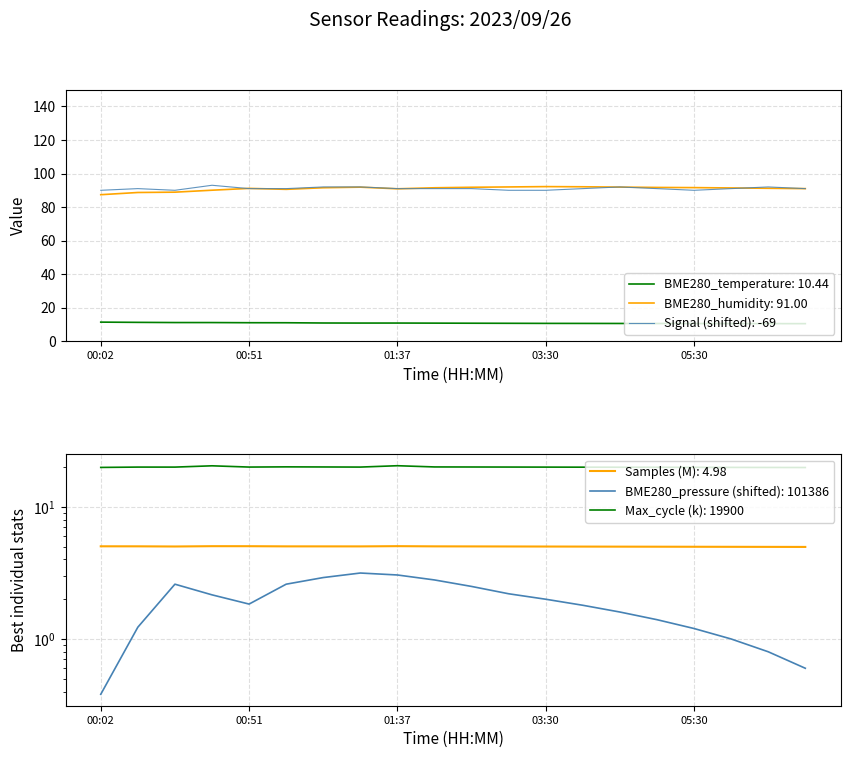

Which series has the widest spread of values?

BME280_humidity